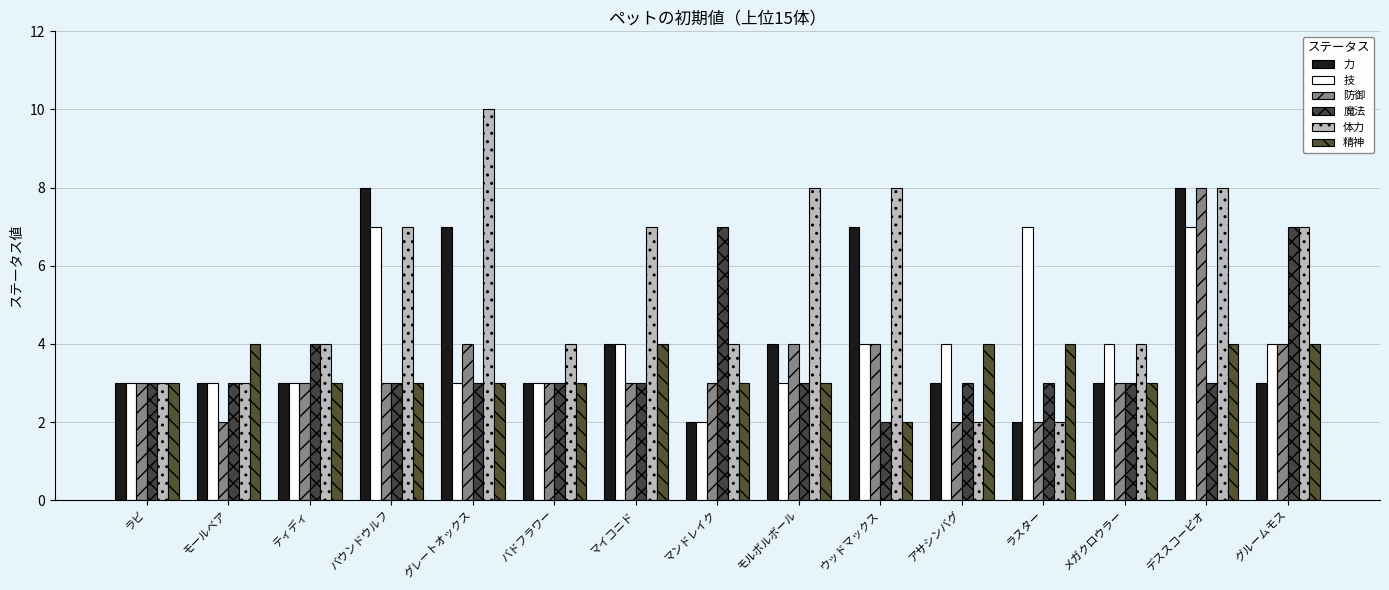

The 技 series shows 4 at ラビ. True or false?

False